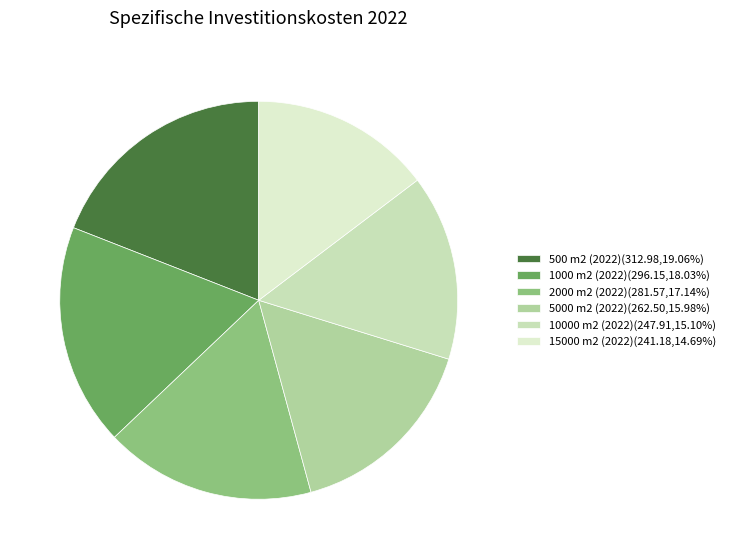

Does 5000 m2 (2022) represent more than half of the total?

No